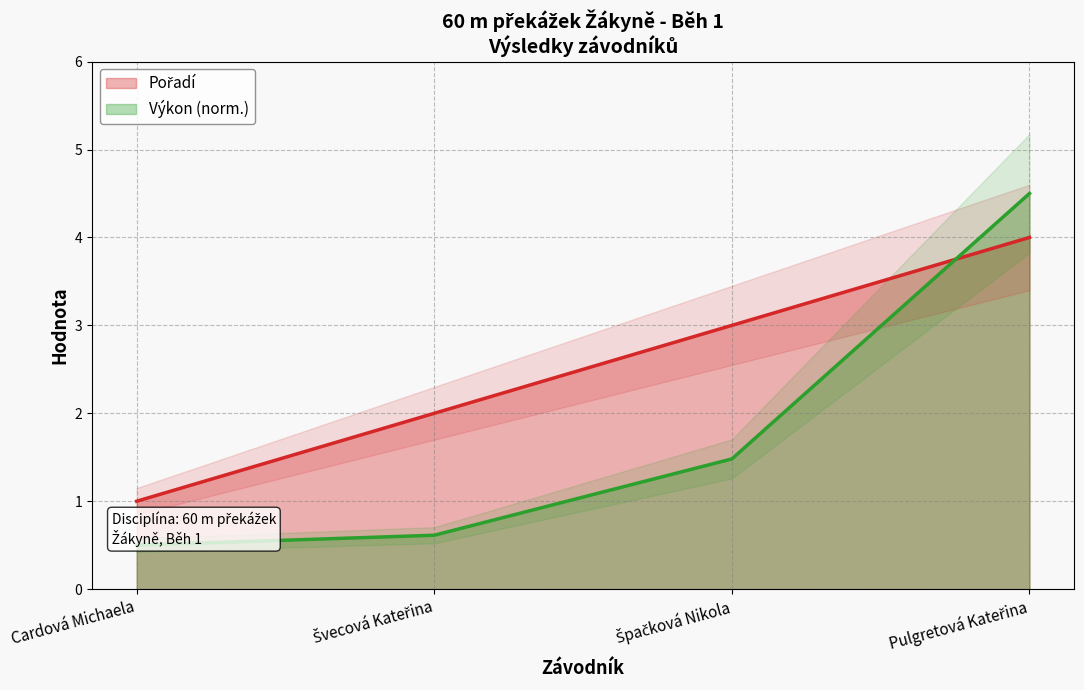

Rank the series by their average value, from lowest to highest.

Výkon, Pořadí